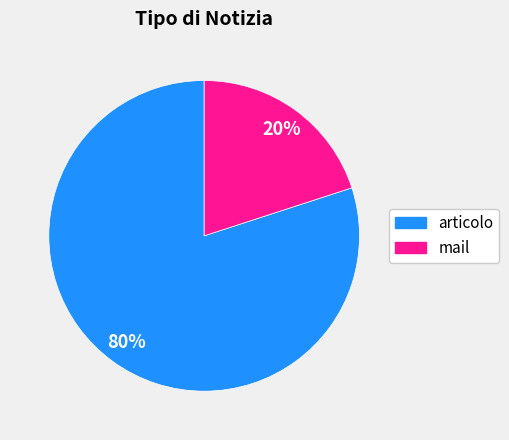

To the nearest percent, what is the difference between the largest and smallest slice percentages?

60%